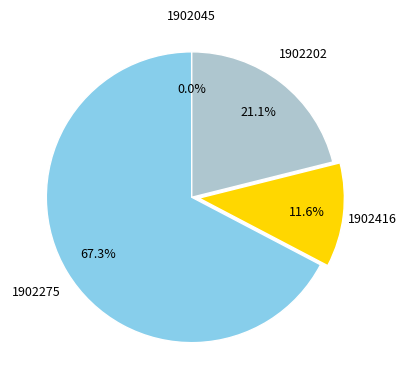

Does any single category account for the majority?

Yes